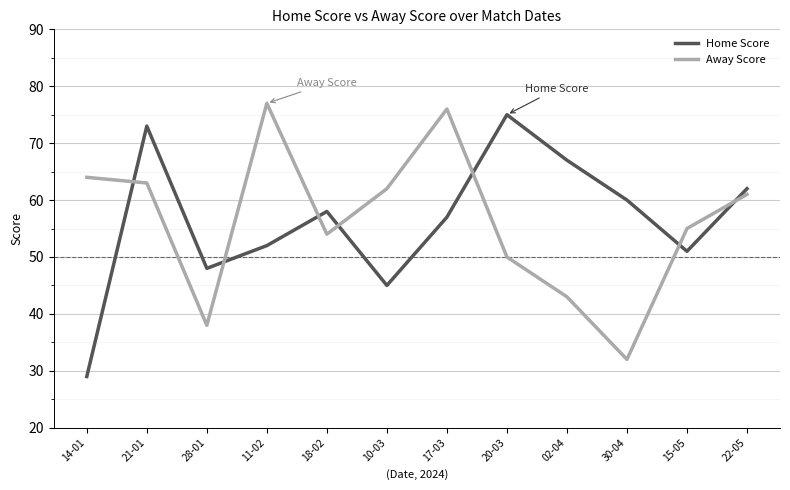

Is it true that Home Score equals 52 at 20-03?

False